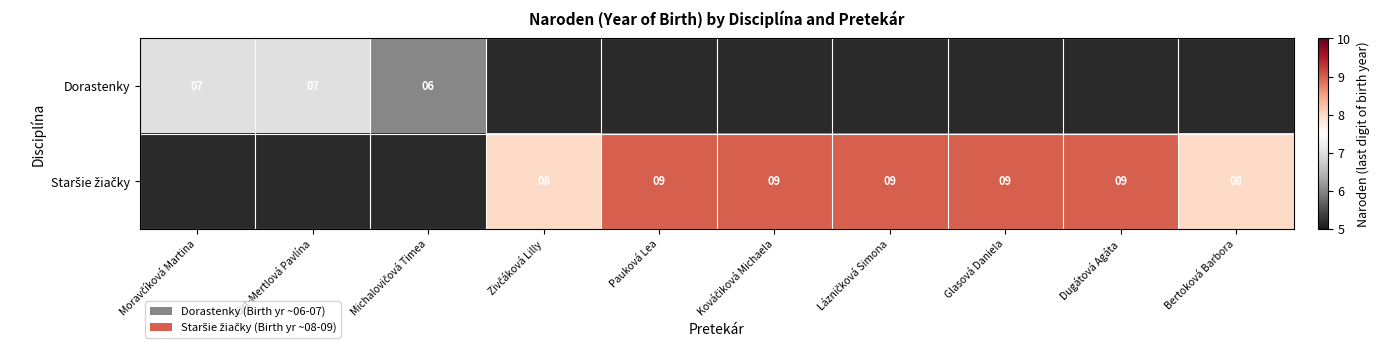

What is the highest value of the Dorastenky series?

7.0